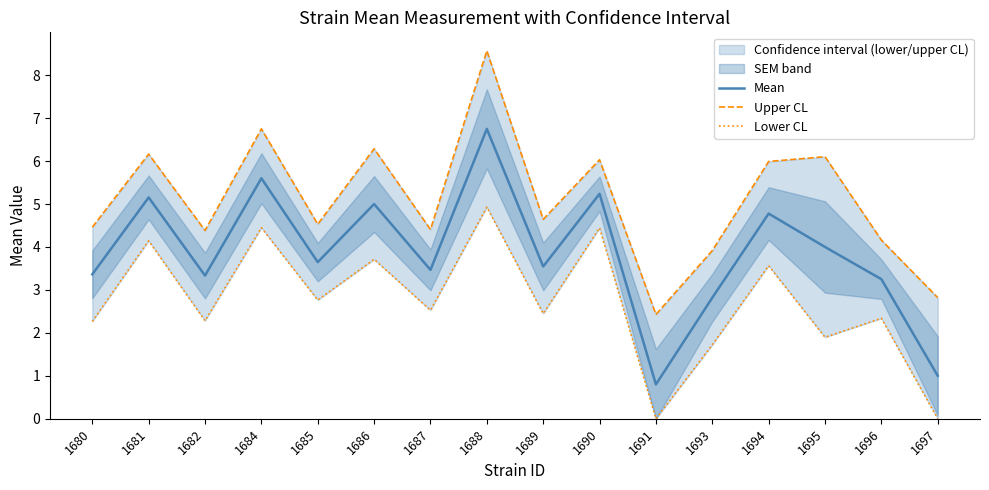

At how many categories does at least one series exceed 4?

13